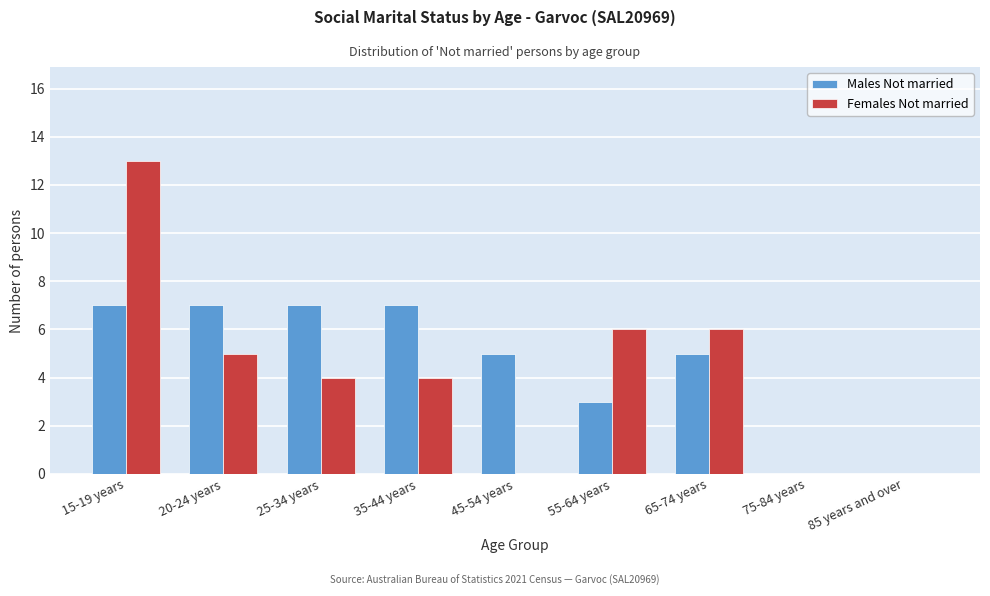

Reading left to right, list all the values displayed in this chart.

Males Not married: 15-19 years=7	20-24 years=7	25-34 years=7	35-44 years=7	45-54 years=5	55-64 years=3	65-74 years=5	75-84 years=0	85 years and over=0
Females Not married: 15-19 years=13	20-24 years=5	25-34 years=4	35-44 years=4	45-54 years=0	55-64 years=6	65-74 years=6	75-84 years=0	85 years and over=0